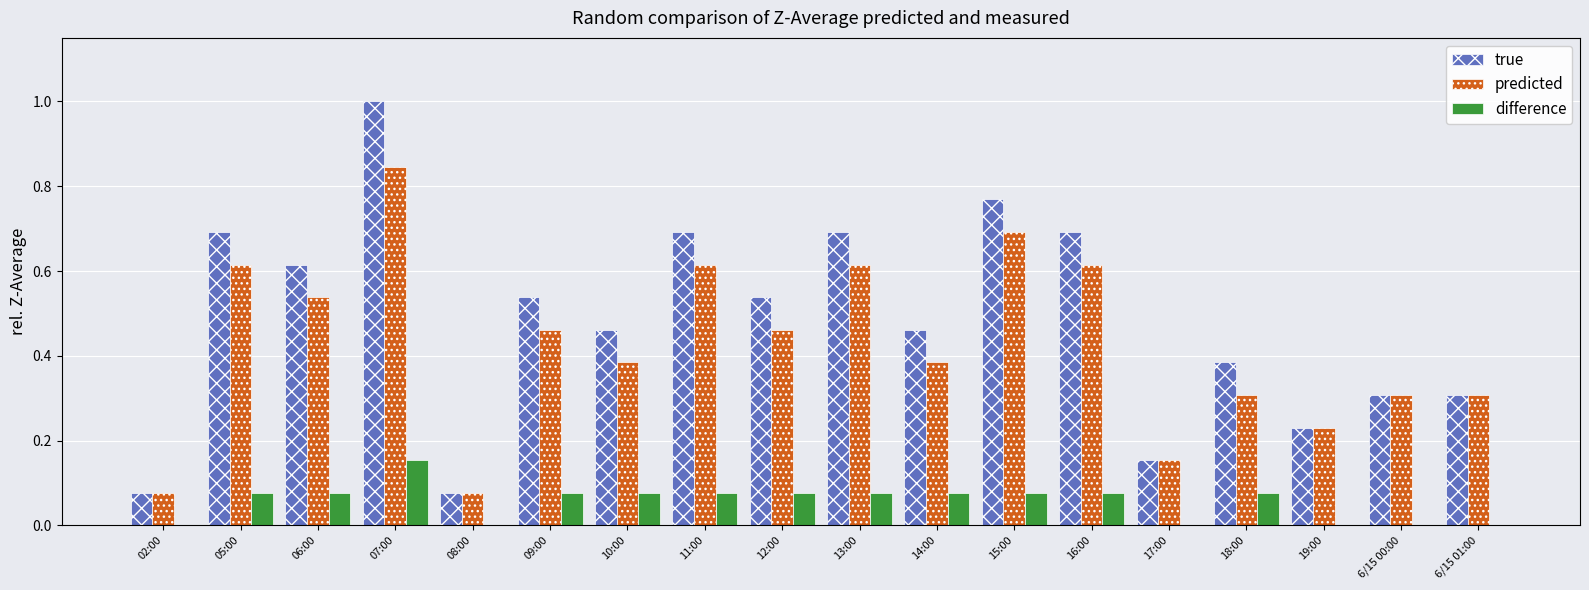

How many groups of bars are there?

18